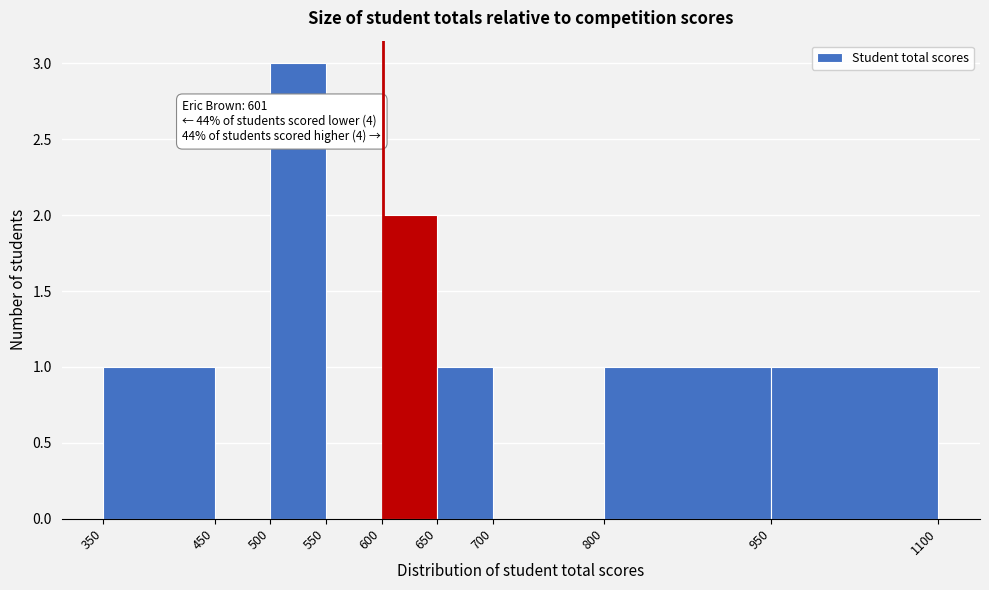

Over which range of the x-axis is the bar tallest?

500 to 550